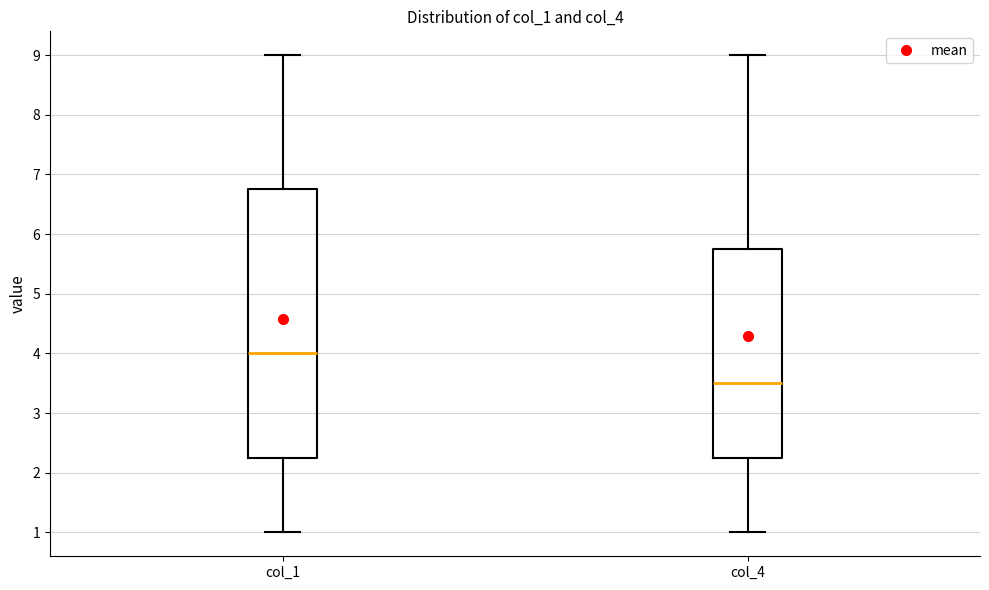

Comparing the boxes themselves (not the whiskers), which one is the tallest?

col_1